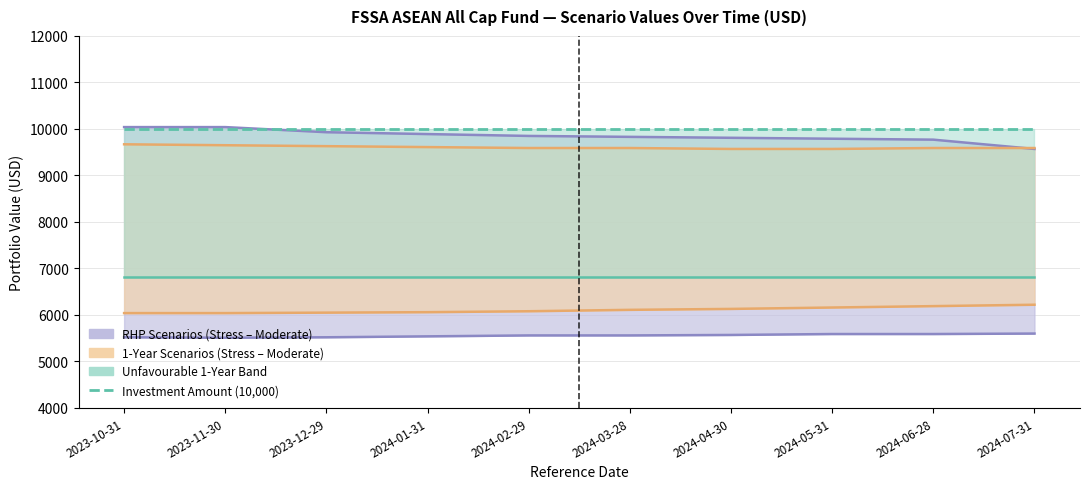

Does the chart display data point markers on the line(s)?

No